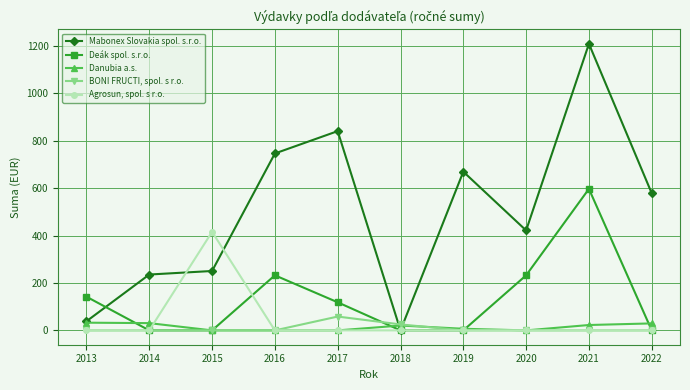

The Mabonex Slovakia spol. s.r.o. series shows 409.9 at 2018. True or false?

False